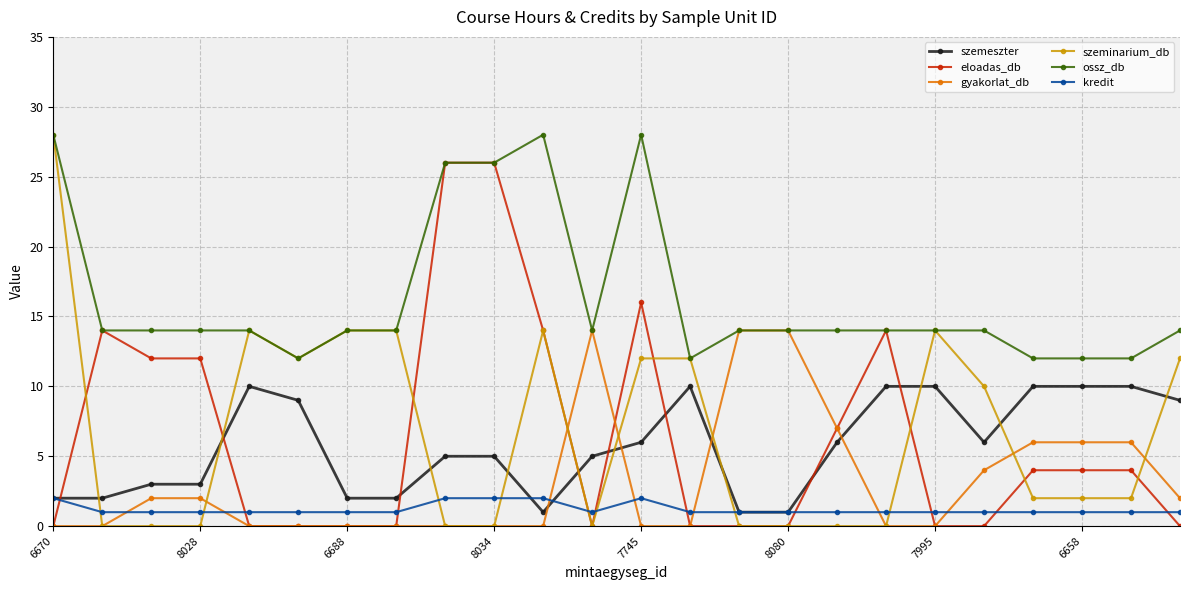

Which series has the largest total across all categories?

ossz_db